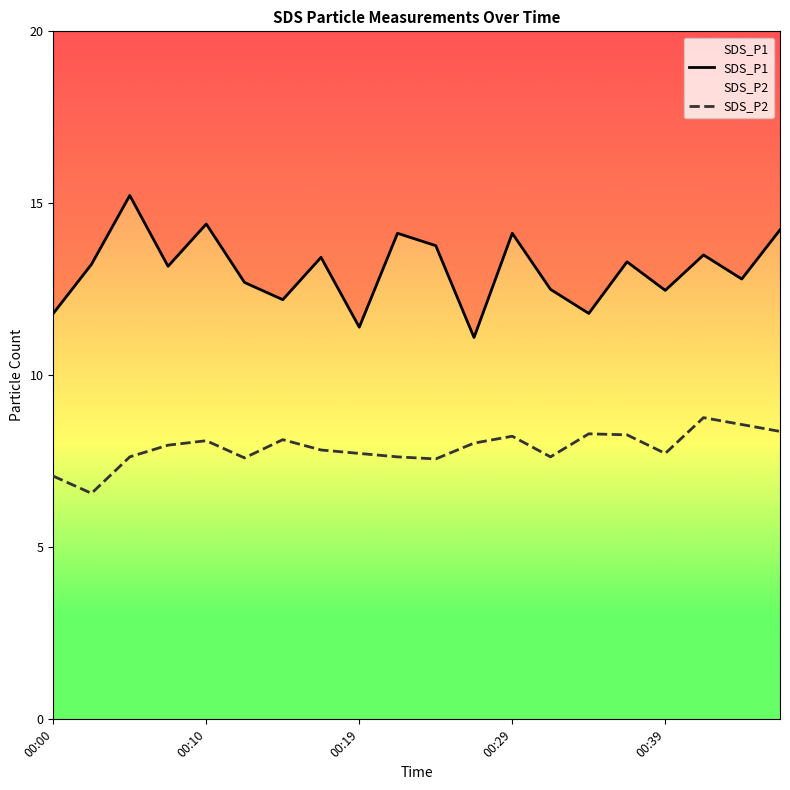

Which series changed the most between 7 and 16?

SDS_P1